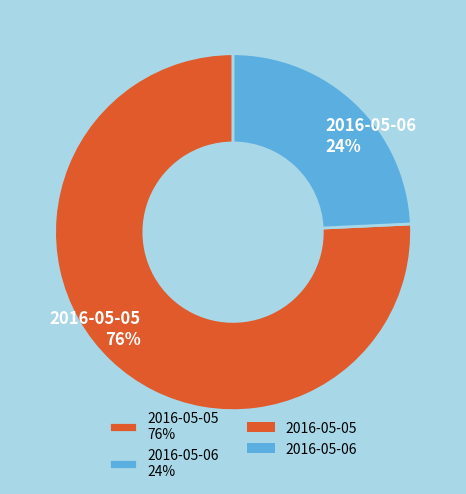

The 2016-05-06 slice represents 11% of the pie. True or false?

False